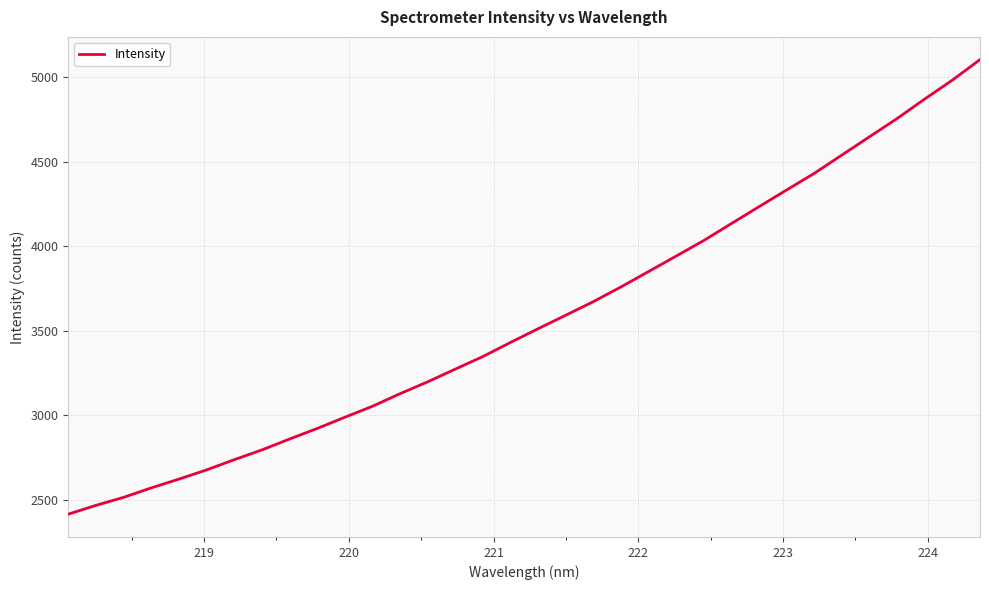

What is the greatest value displayed?

5104.5